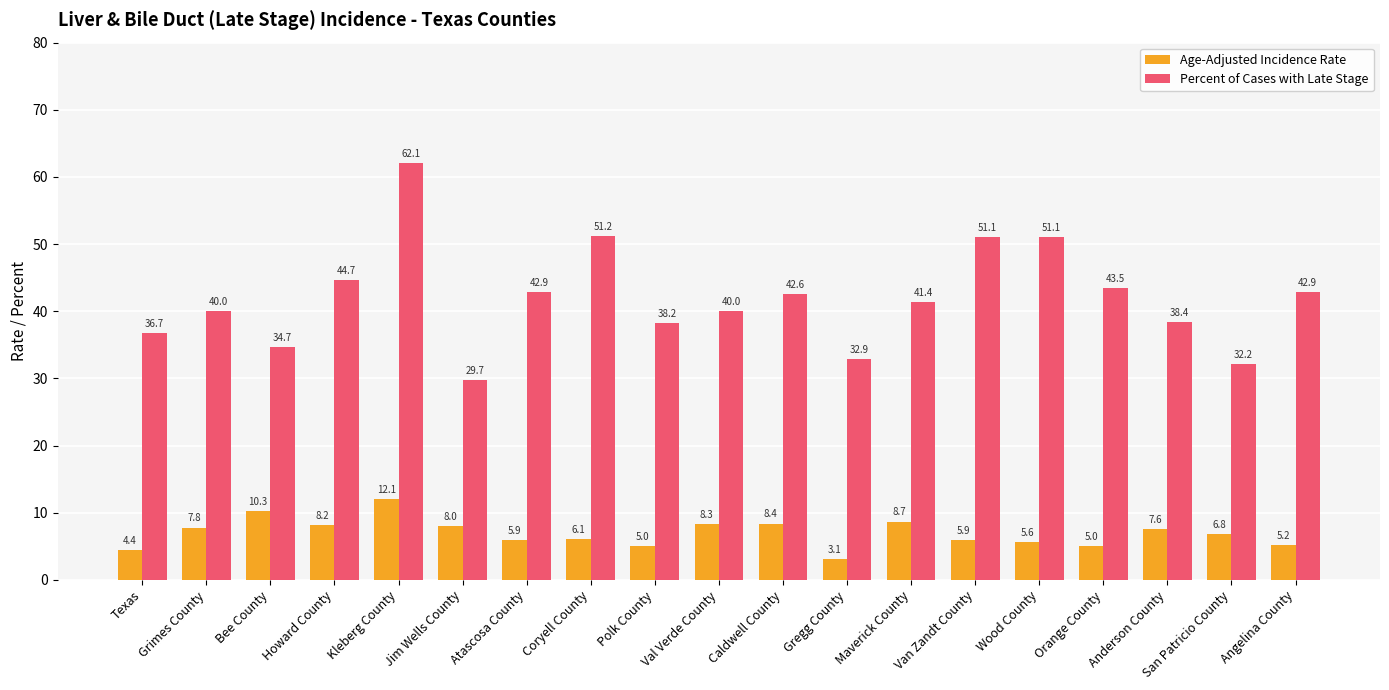

At how many categories does at least one series exceed 8?

19